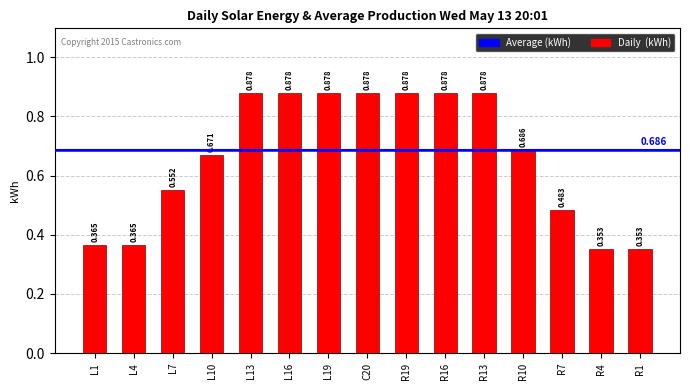

The value at L7 is 0.3. True or false?

False